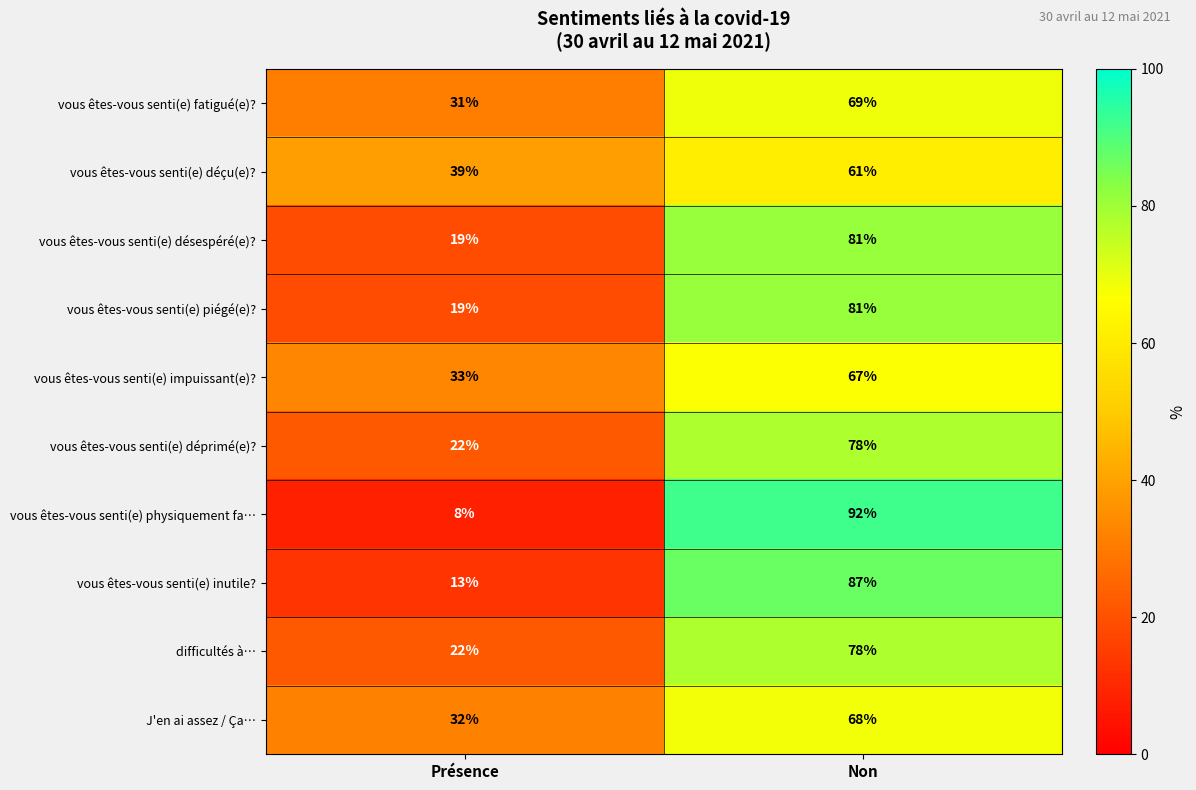

What is the minimum value for difficultés à…?

22